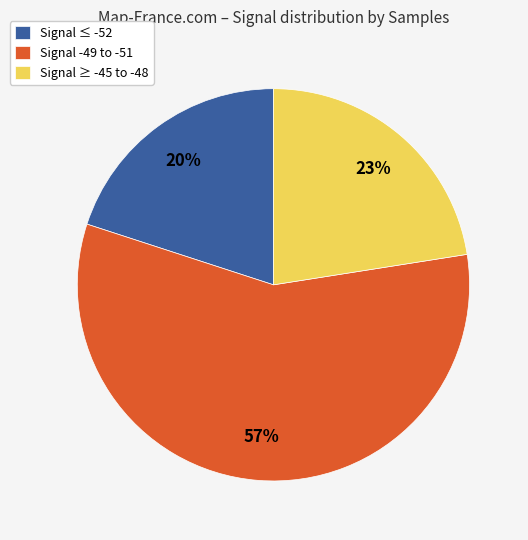

Is the sum of Signal ≤ -52 and Signal ≥ -45 to -48 greater than half?

No